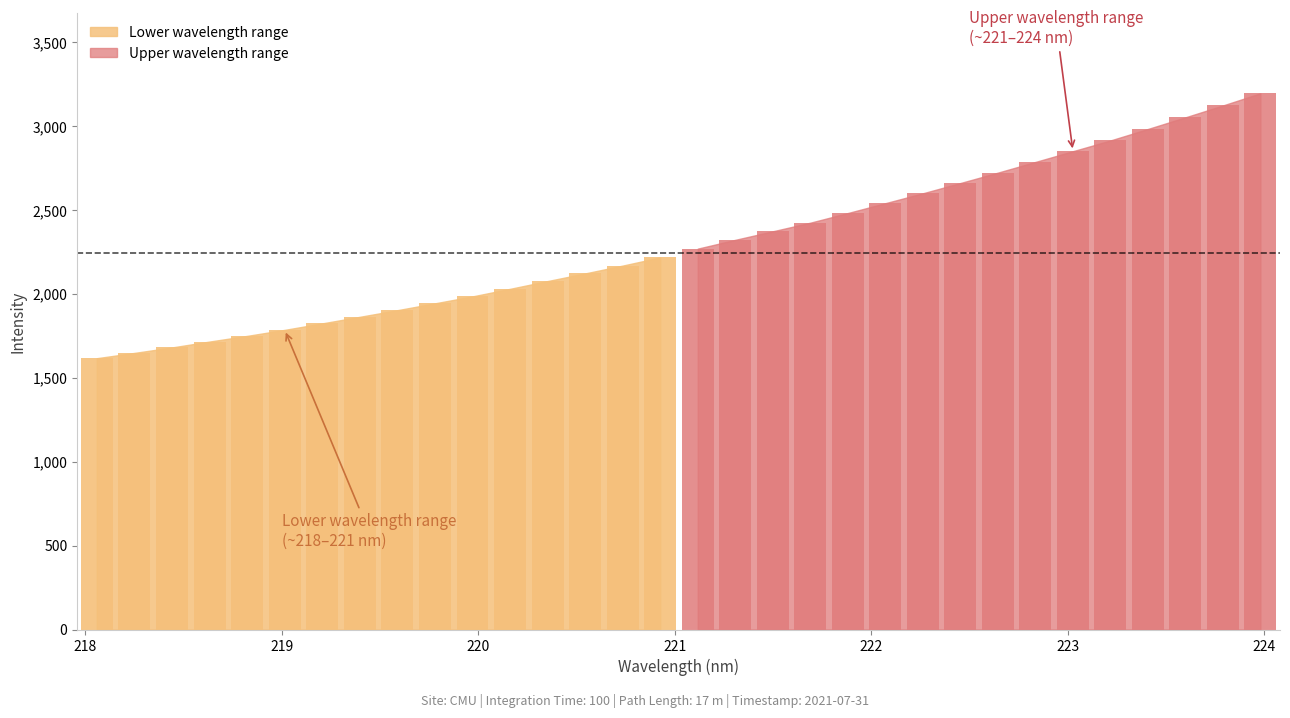

What position from the left is 220.3533?

13